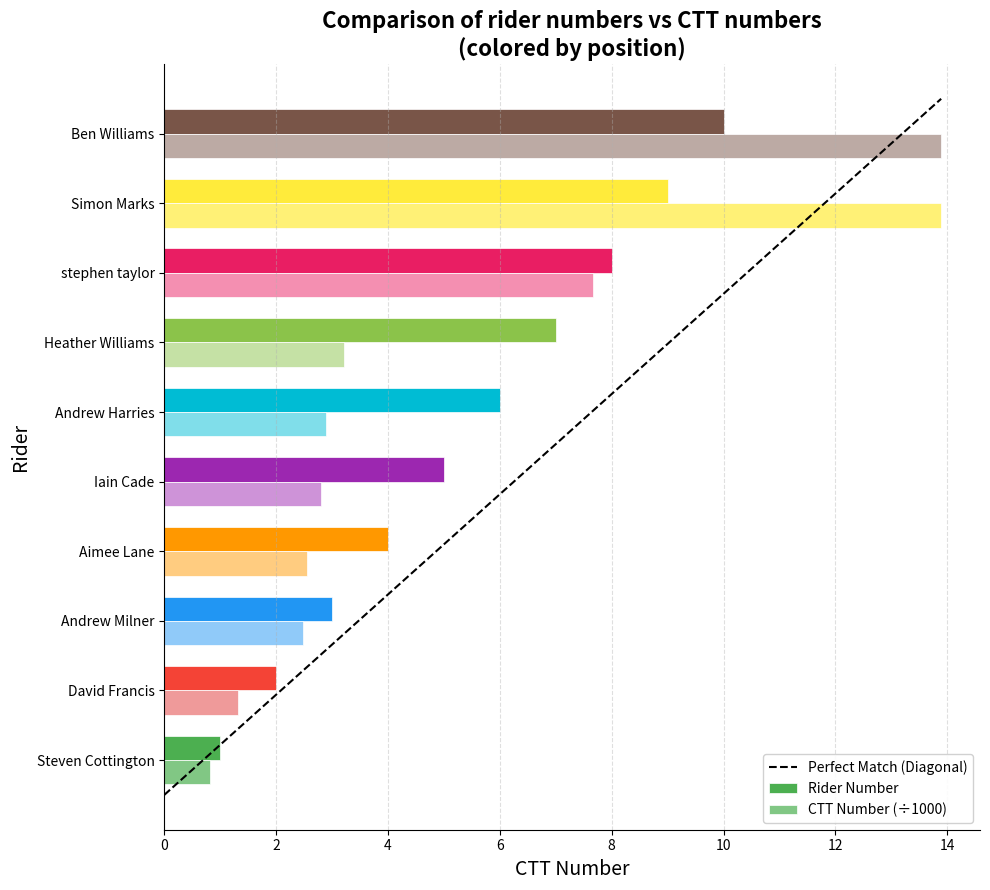

What is the difference between the second highest and second lowest values in the Rider Number series?

7.0